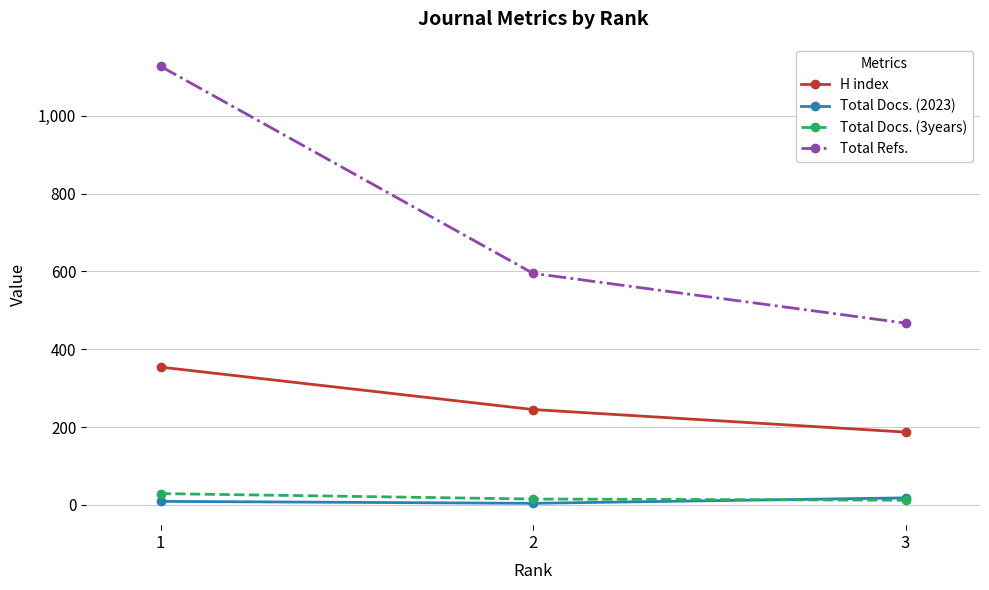

Which series changed the most between 1 and 2?

Total Refs.